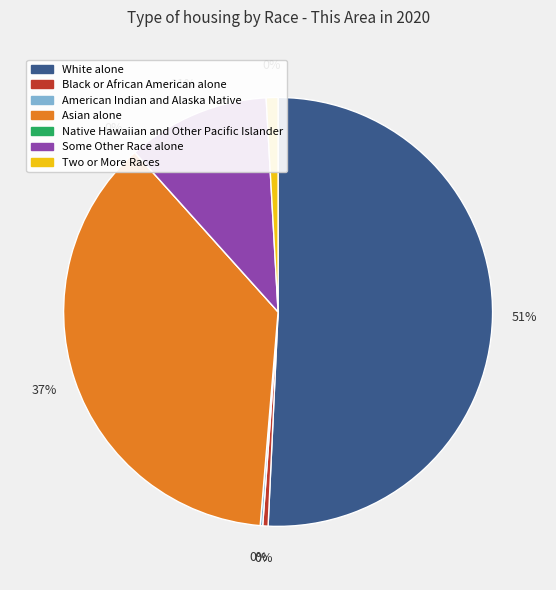

Which category has the smallest portion of the pie?

Native Hawaiian and Other Pacific Islander